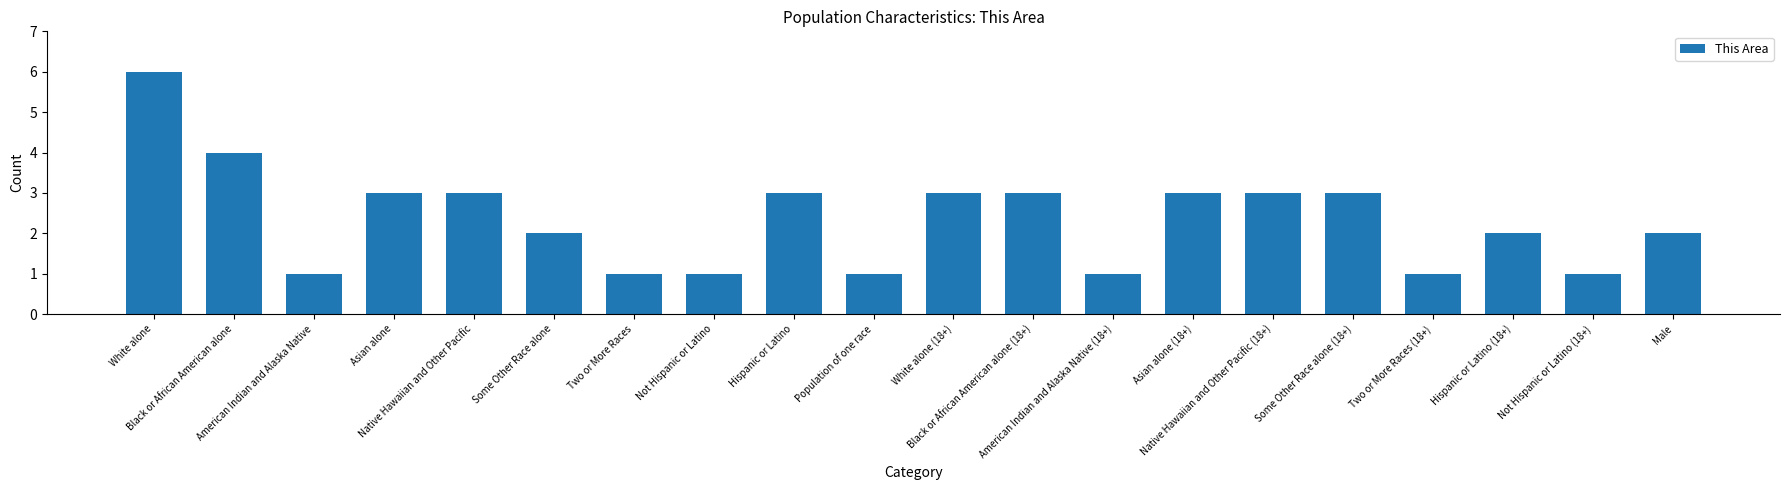

How many values are below 3?

10